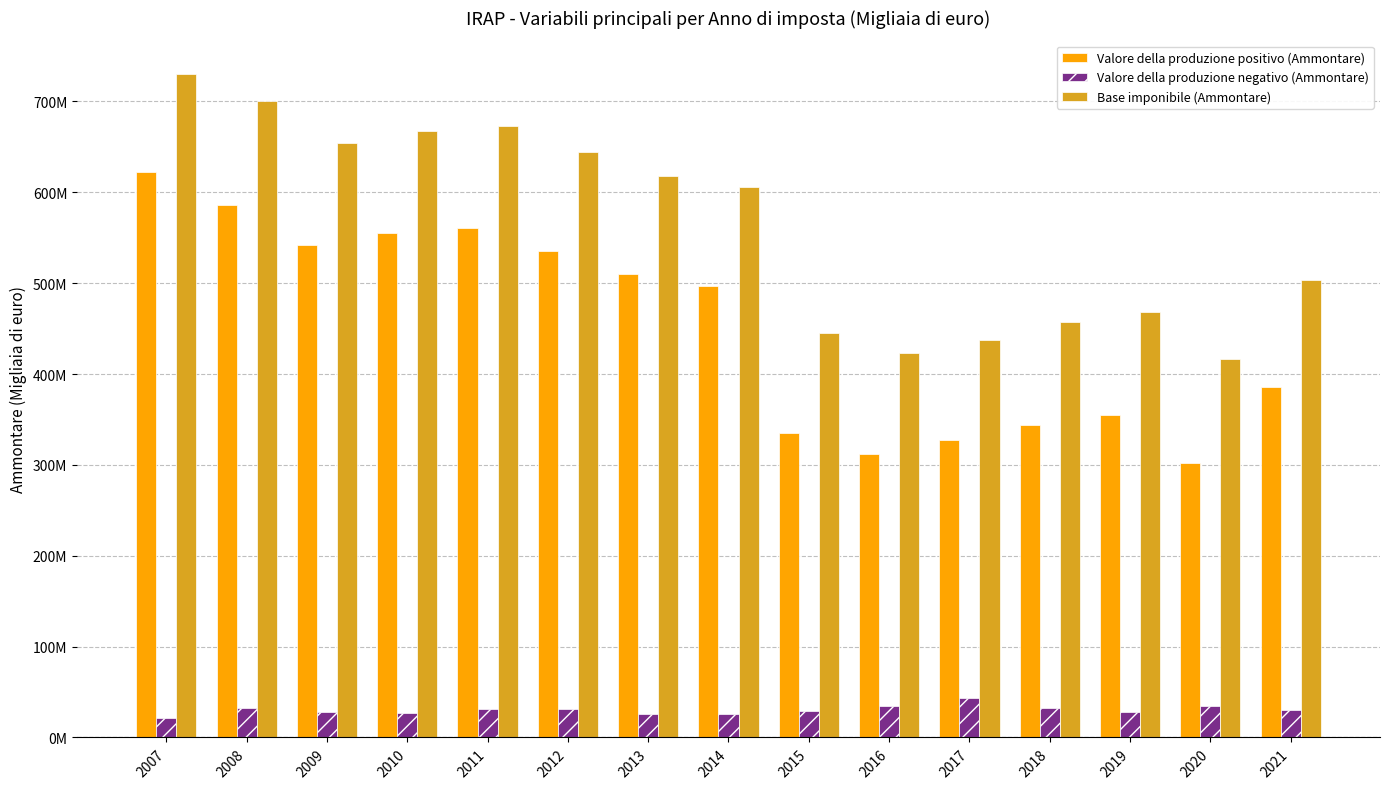

Does the chart contain any negative values?

No